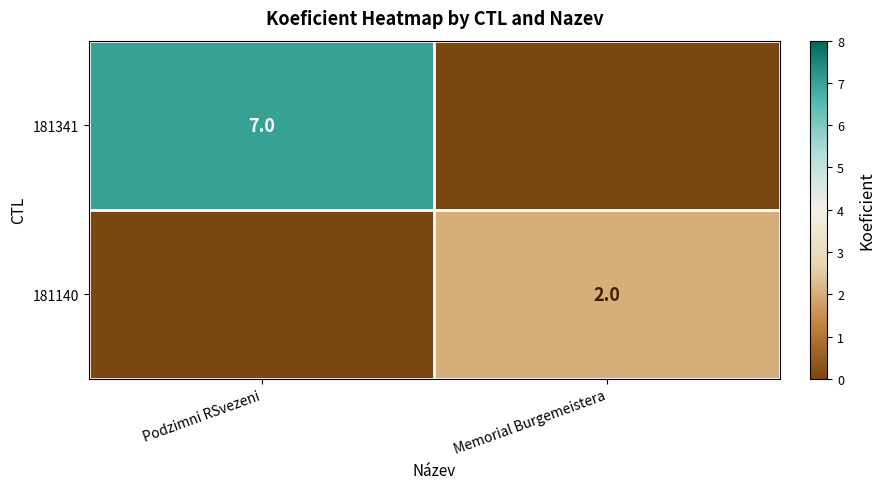

True or false: 181341 has a value of 11 at Podzimni RSvezeni.

False